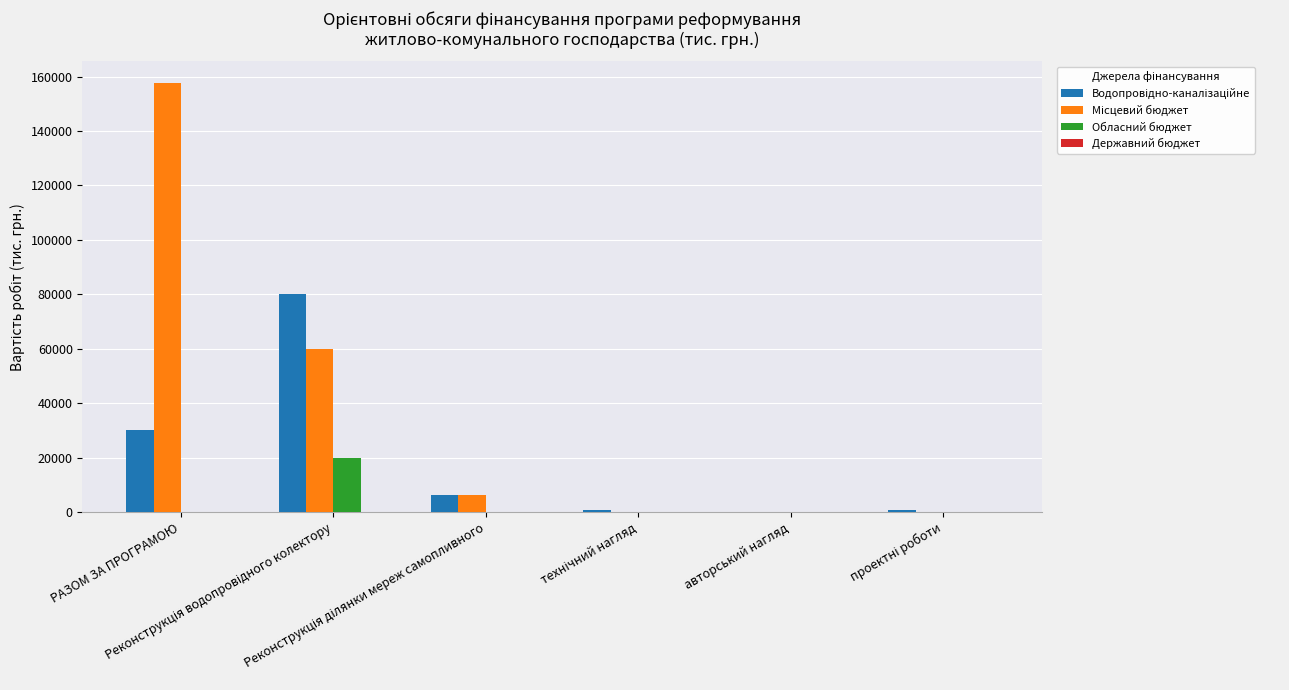

What is the maximum value shown in the chart?

157718.7